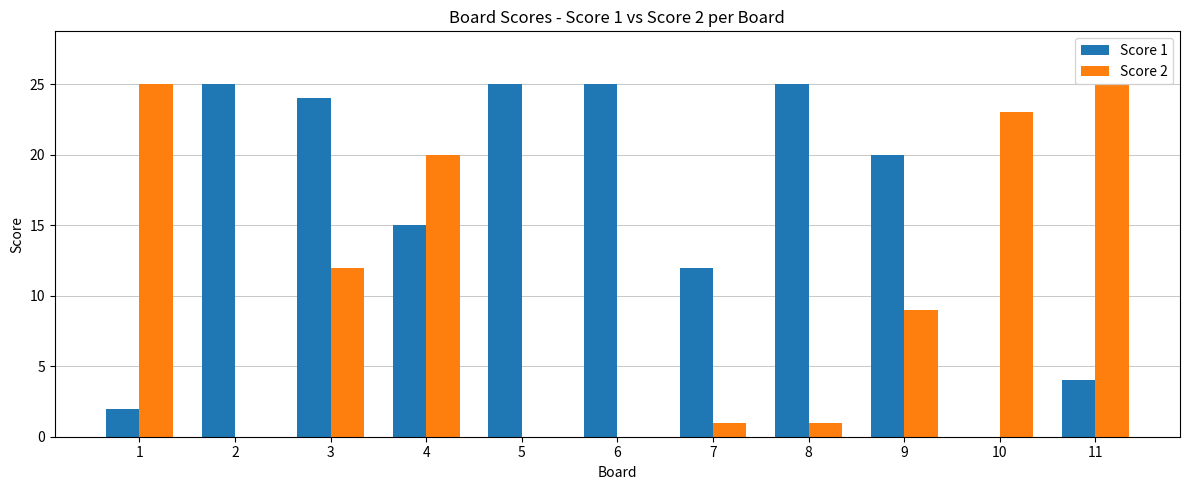

How many distinct data groups are displayed?

2